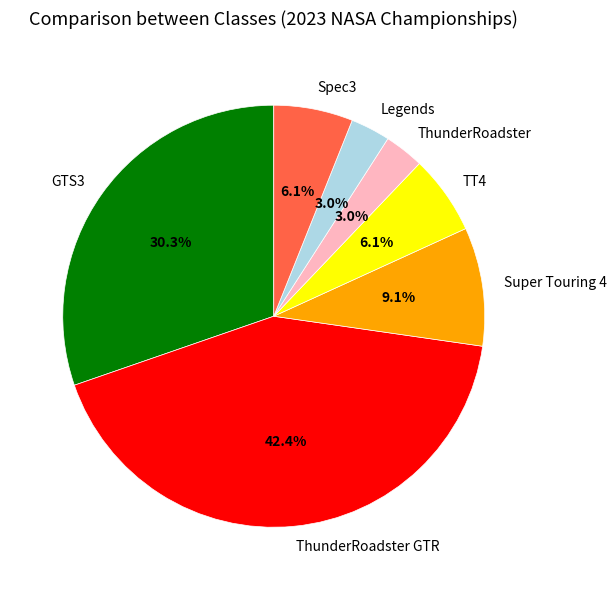

What percentage is the GTS3 slice, to the nearest percent?

30%